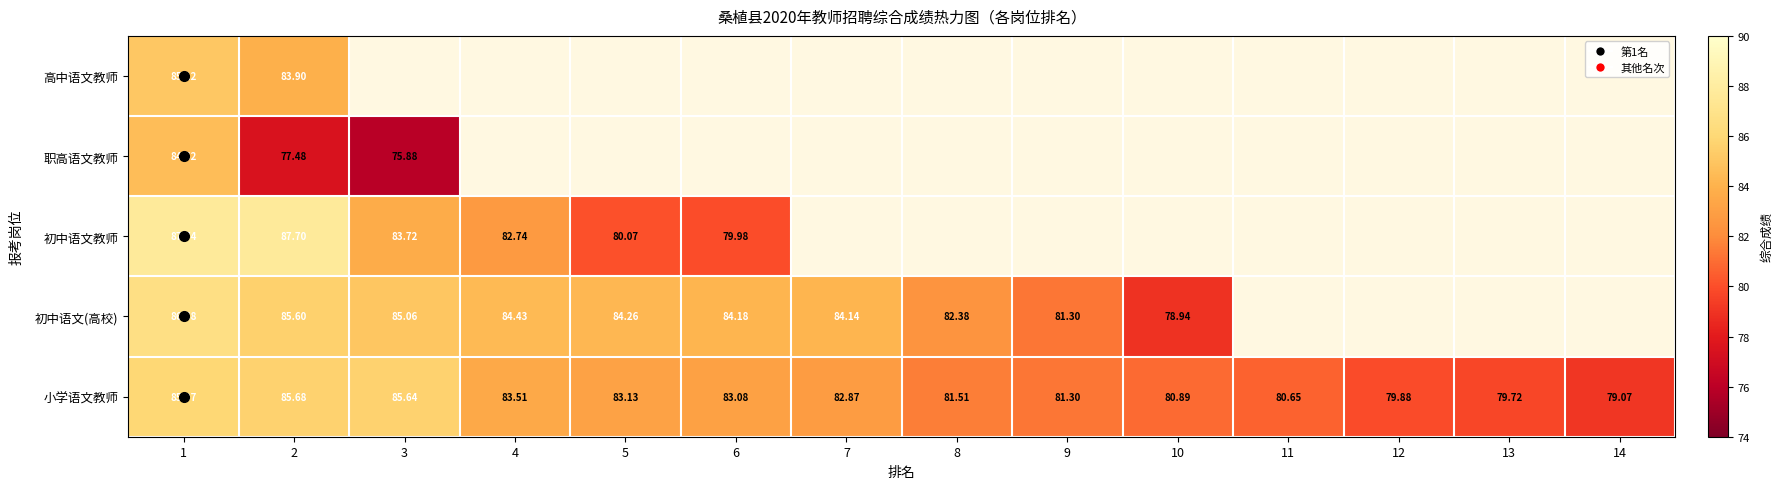

At which label is 职高语文教师 closest to 80?

2